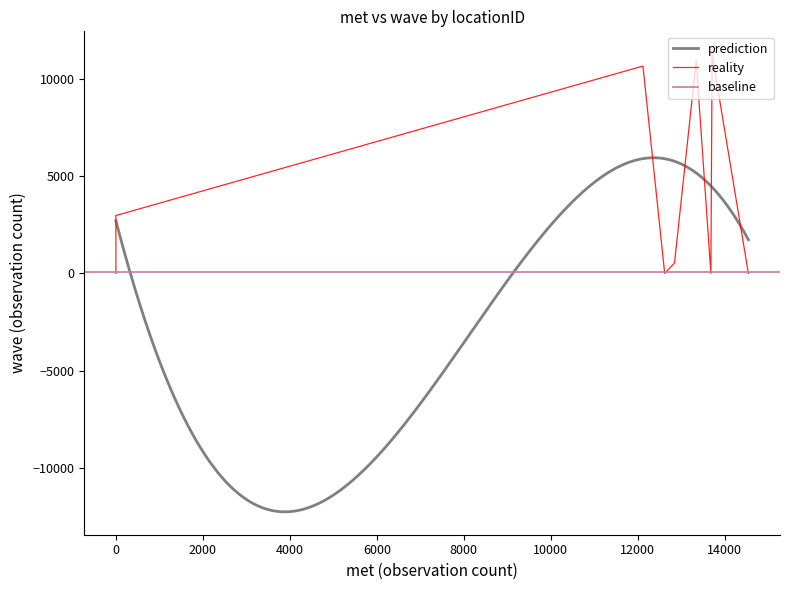

What is the maximum value for prediction?

5937.6